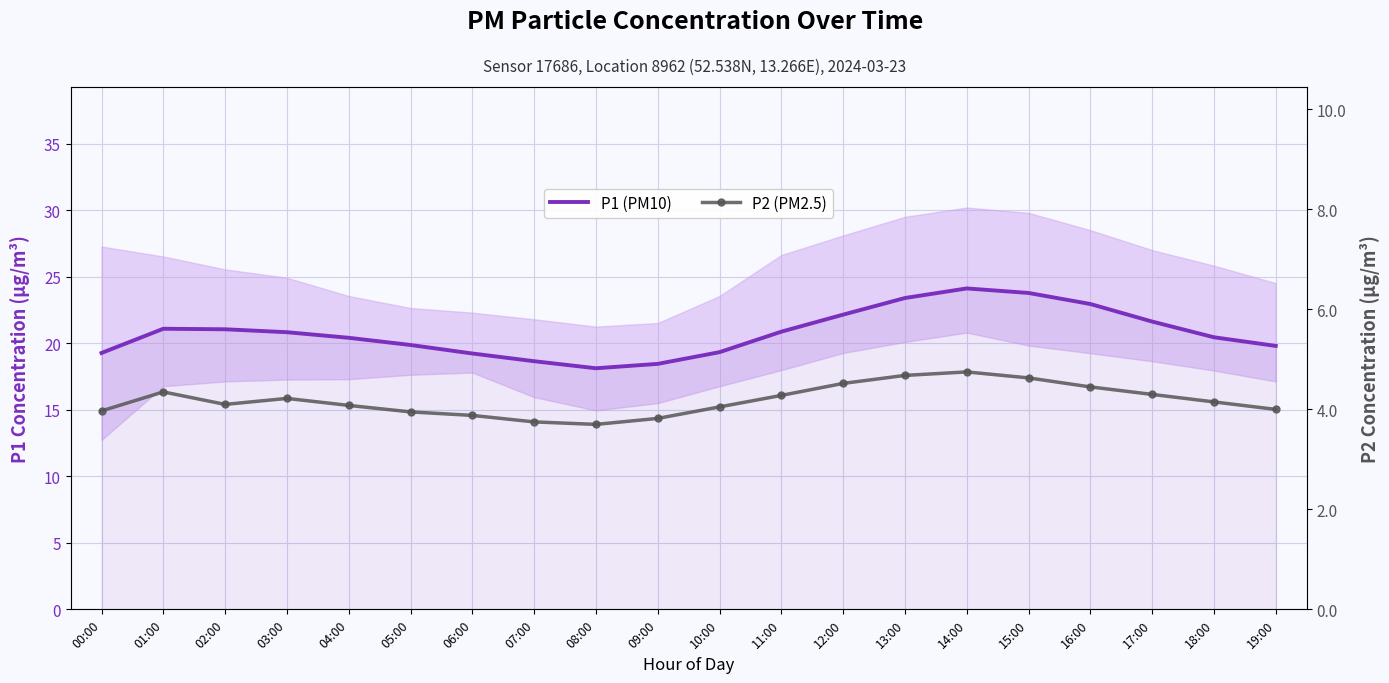

What is the label of the 5th point from the left?

04:00